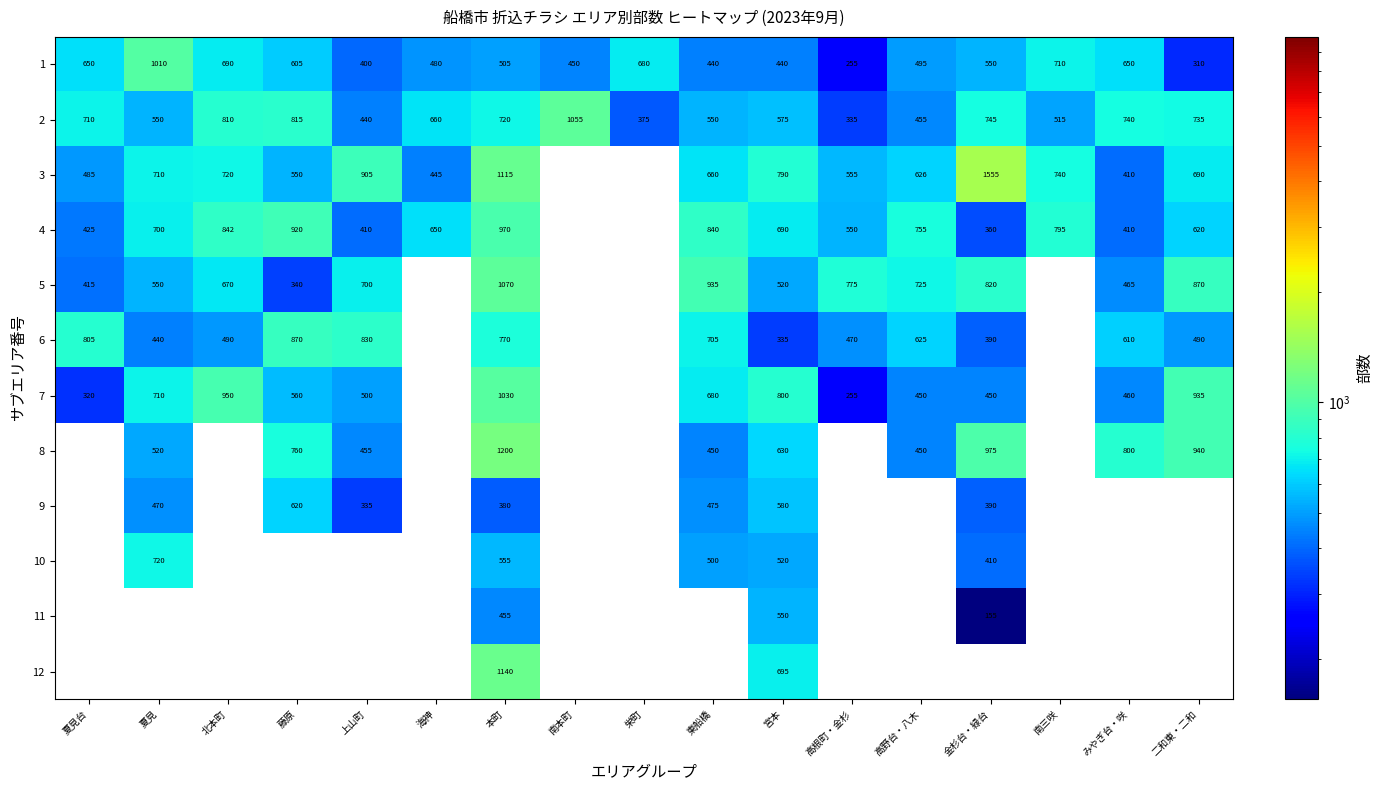

Rank the series at 本町 from highest to lowest value.

8, 12, 3, 5, 7, 4, 6, 2, 10, 1, 11, 9